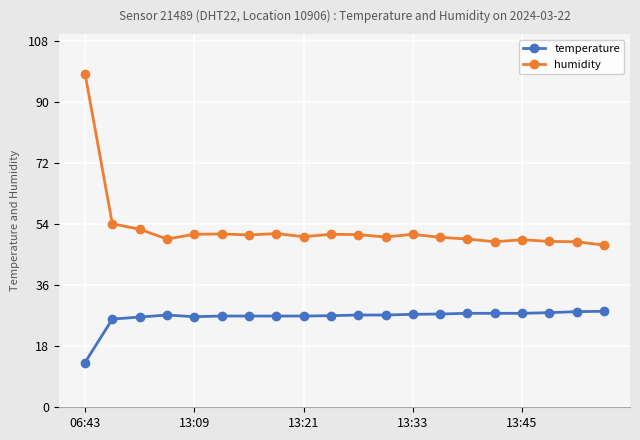

What is the maximum value for temperature?

28.3